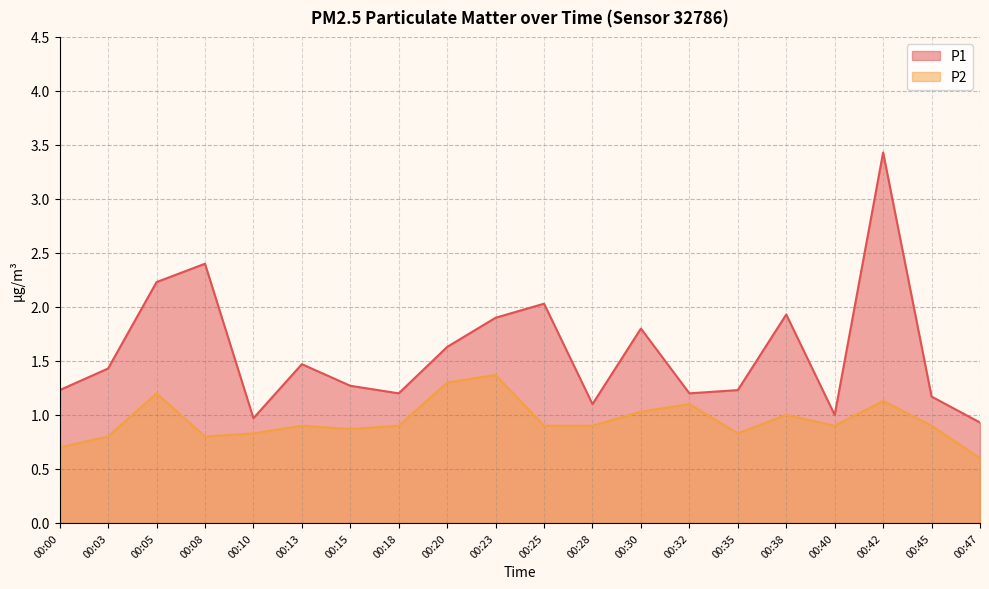

At which category is the sum across all series the highest?

00:42